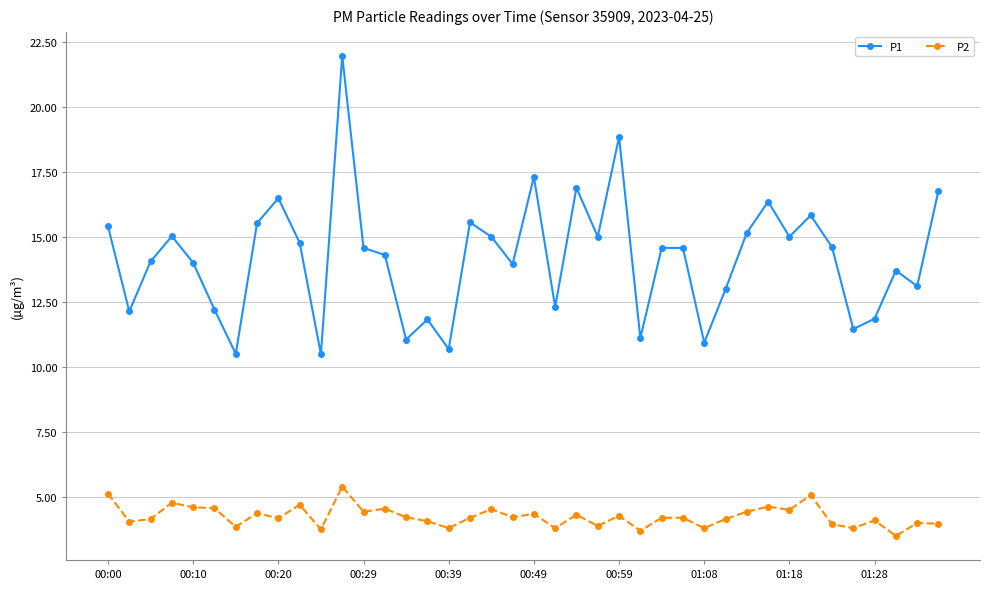

True or false: P2 and P1 cross at least once.

False